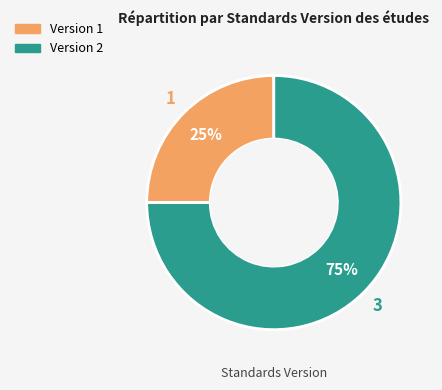

Which slice is the largest?

Version 2